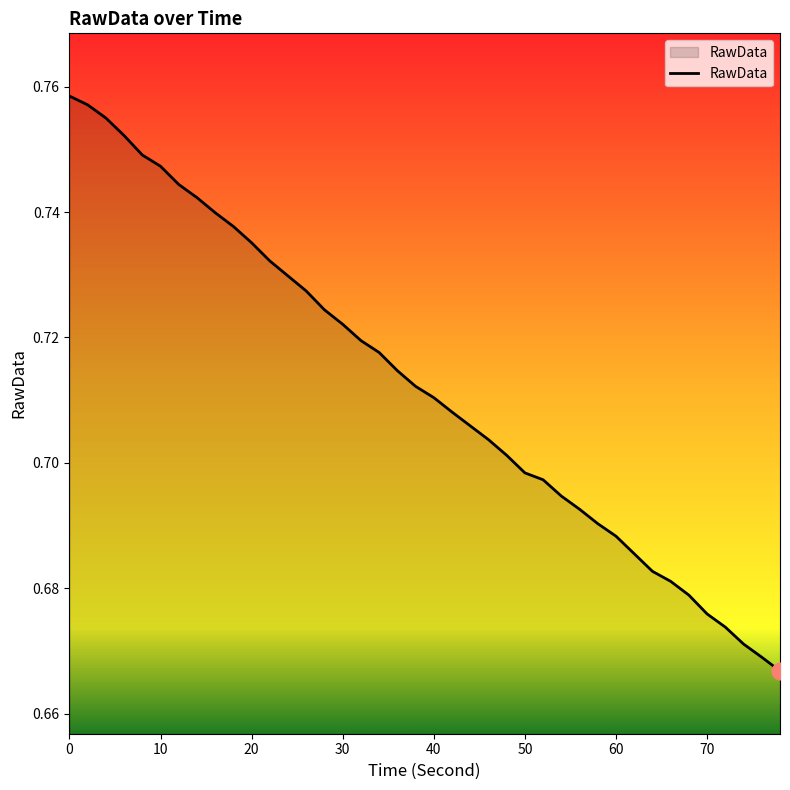

True or false: there are more than 1 points higher than both neighbors.

False